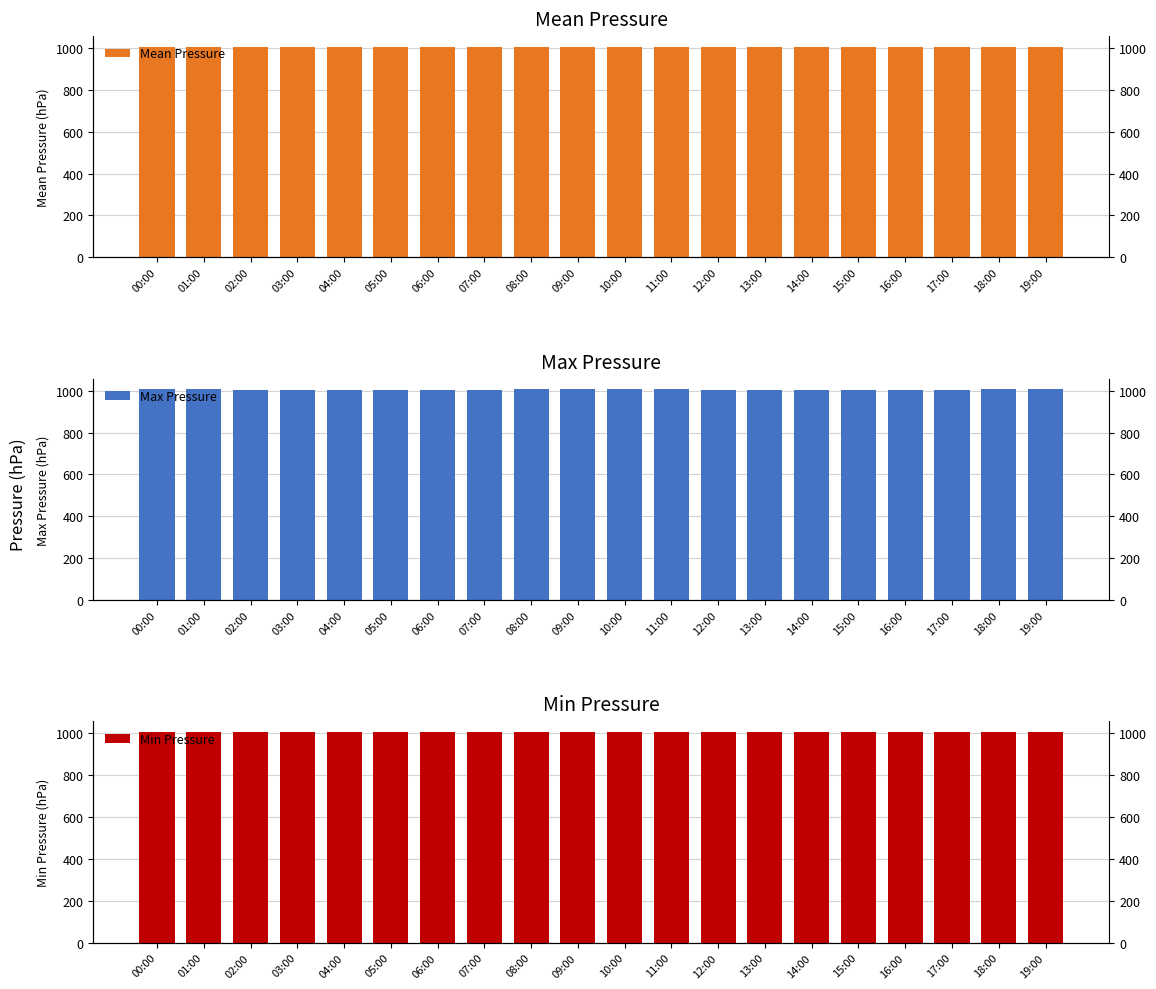

At which label is Min Pressure closest to 1003?

04:00